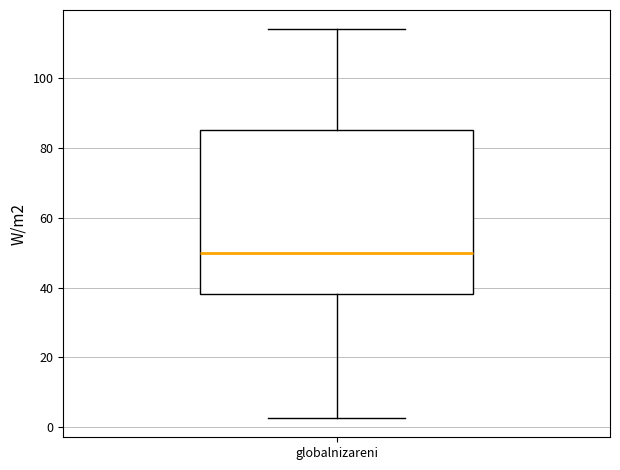

Read this box plot against the y-axis: the position of the median line, the range covered by the box, and the ends of both whiskers. The values are not printed on the chart, so give them approximately, as read against the axis.

median 50, box 38 to 86, whiskers 2 to 114